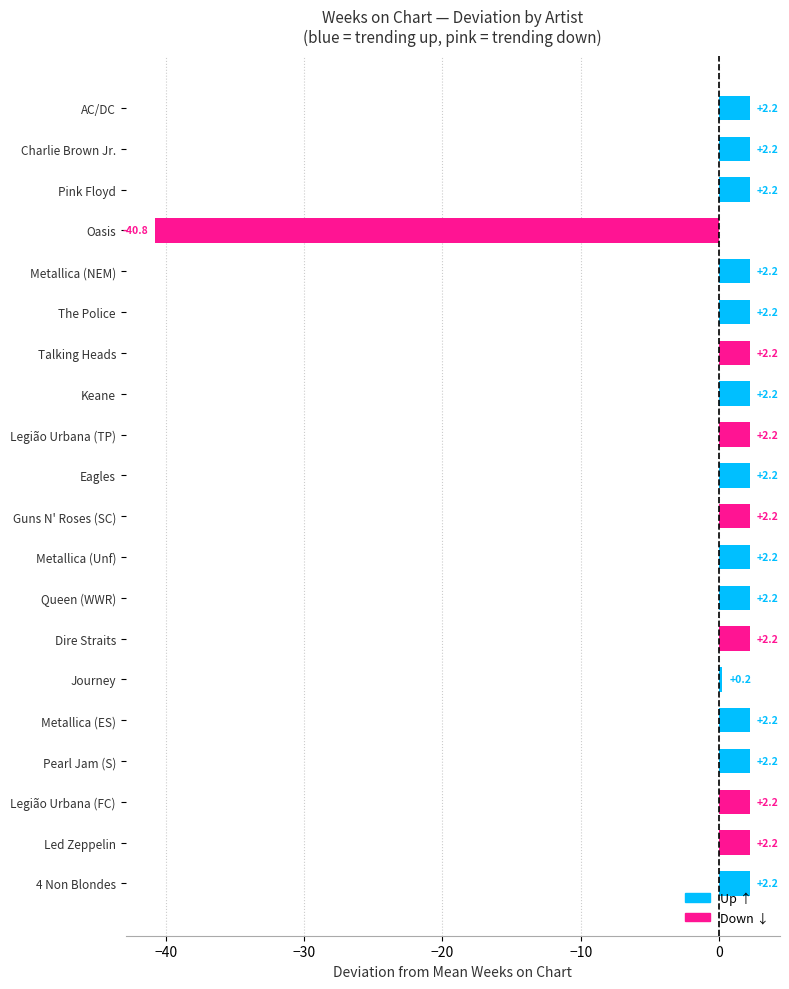

The value at Oasis is -69.5. True or false?

False